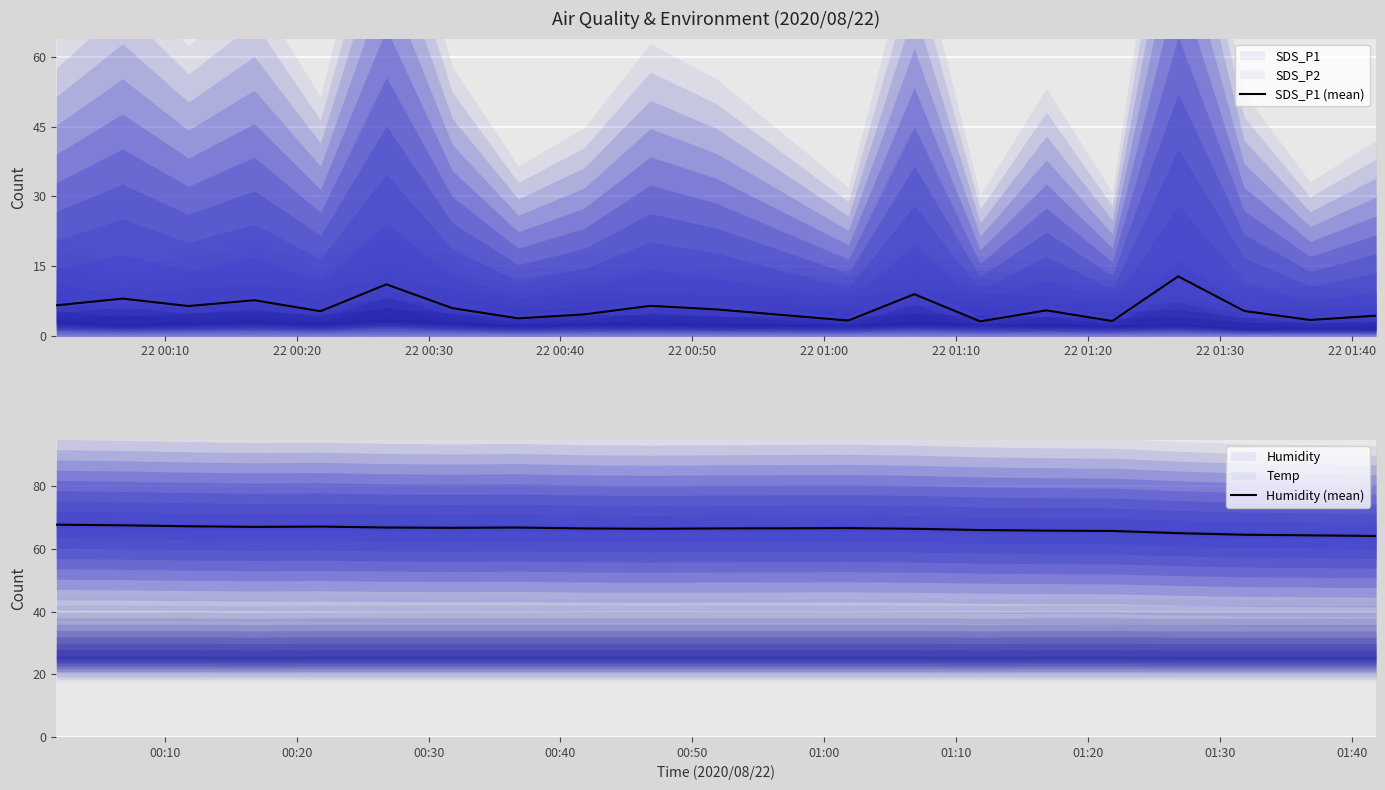

True or false: Humidity (mean) and SDS_P1 (mean) intersect in this chart.

False